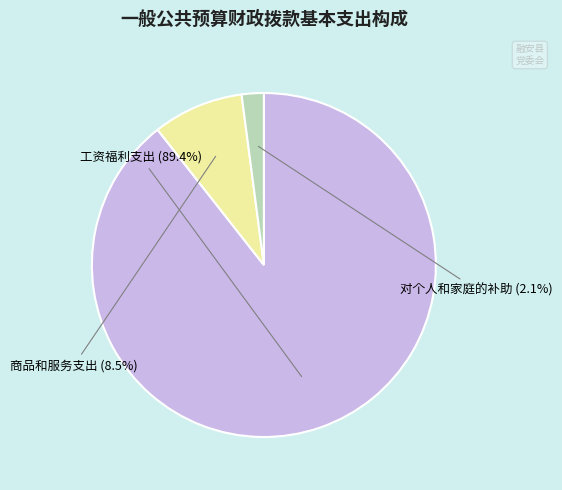

To the nearest percent, what is the difference between the largest and smallest slice percentages?

87%